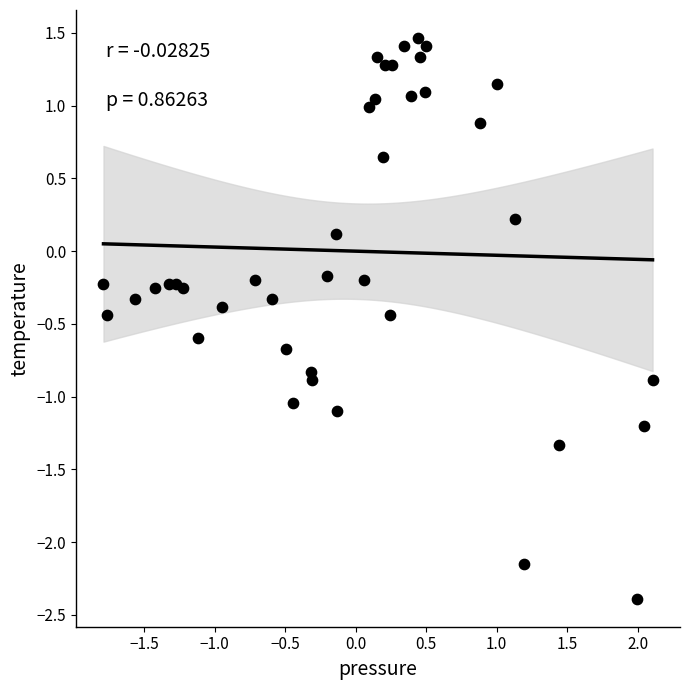

What is the range of Y values (max minus min)?

3.9